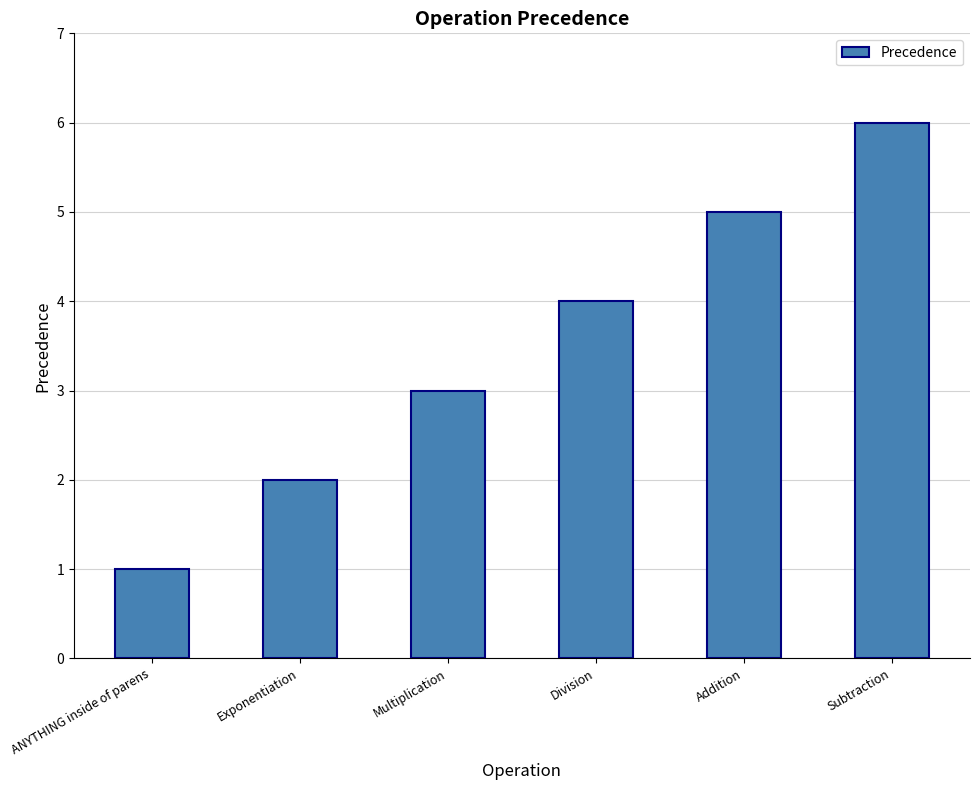

Between Subtraction and Addition, which is larger?

Subtraction